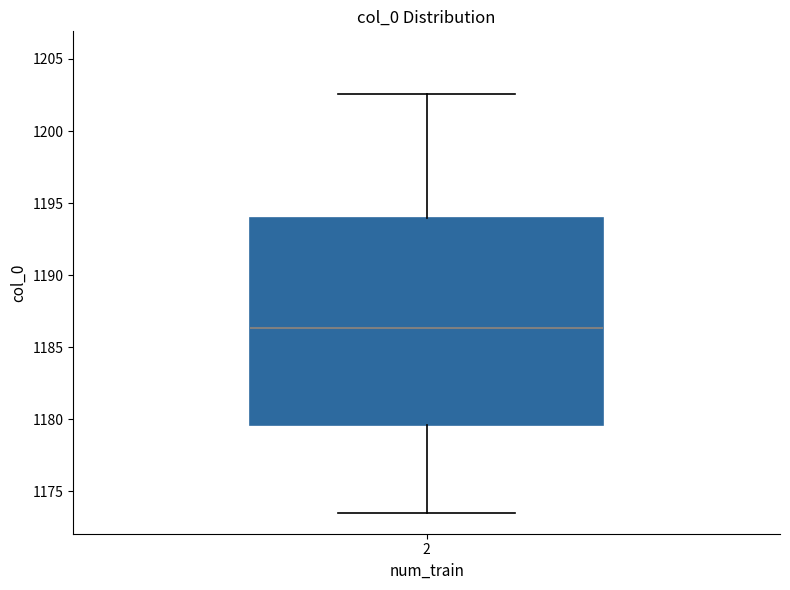

Read this box plot against the y-axis: the position of the median line, the range covered by the box, and the ends of both whiskers. The values are not printed on the chart, so give them approximately, as read against the axis.

median 1186.5, box 1179.5 to 1194.0, whiskers 1173.5 to 1202.5